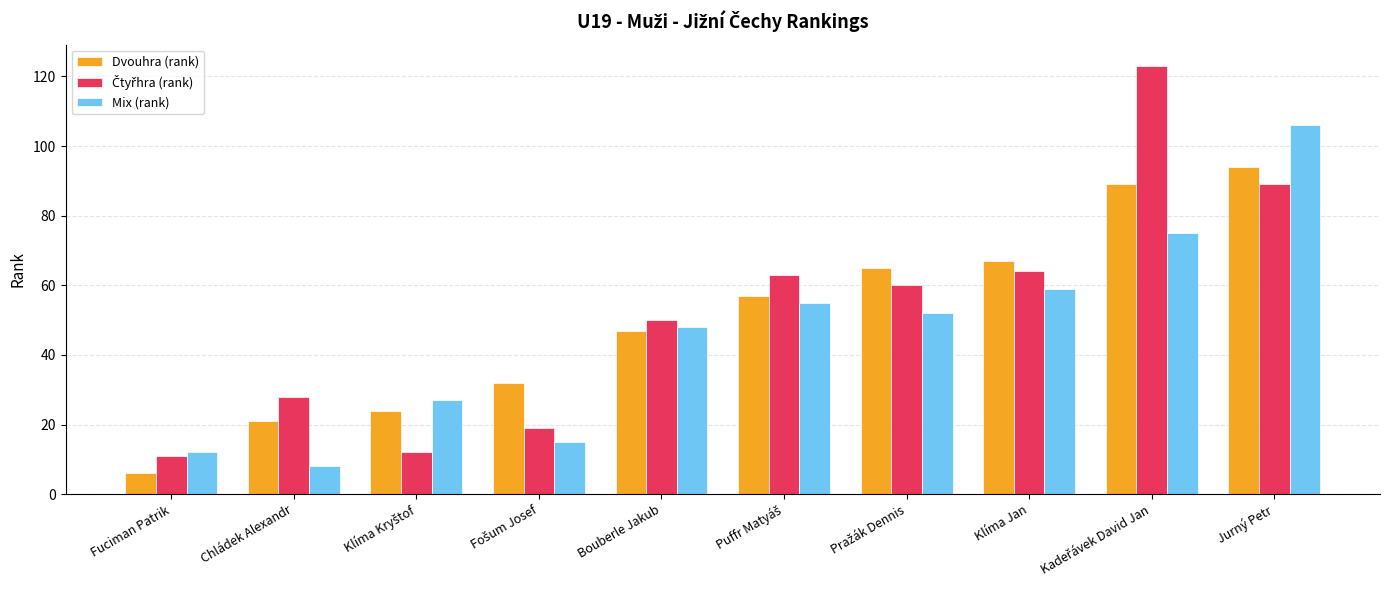

What is the total value across all series at Bouberle Jakub?

145